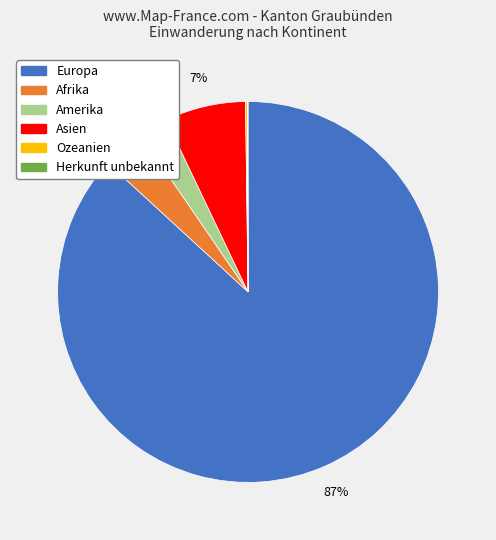

Which slice represents more than half of the pie?

Europa